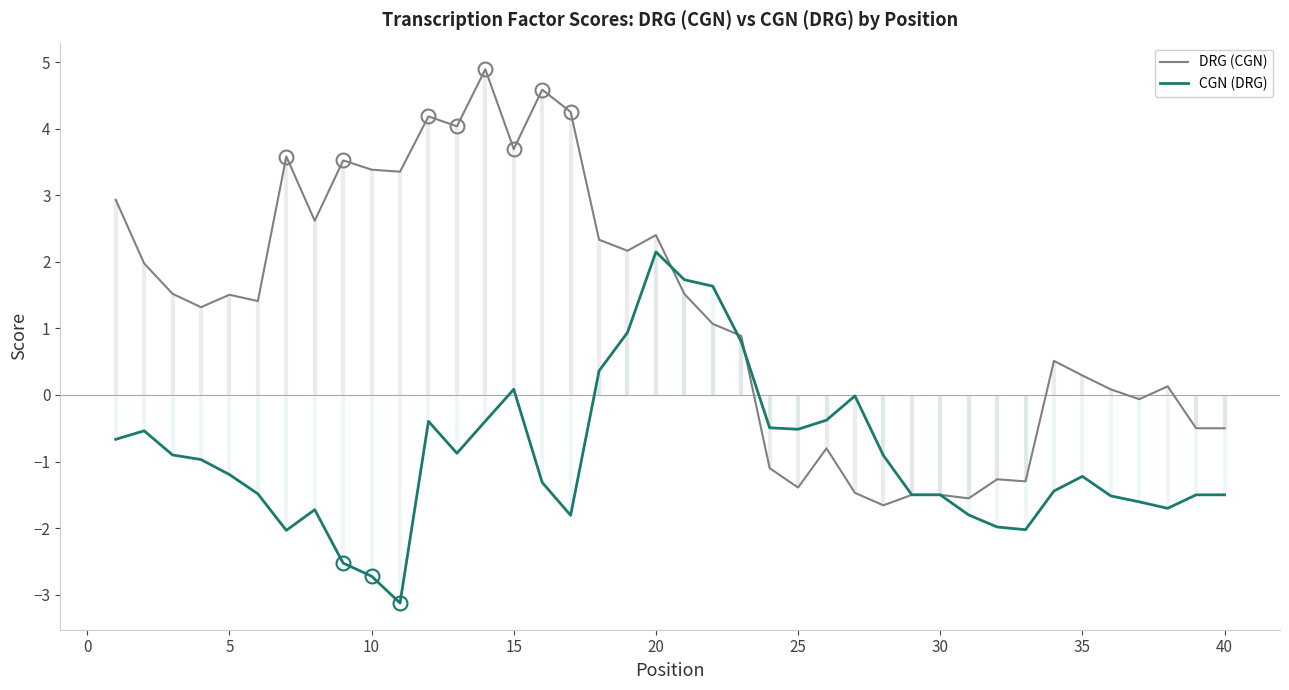

The DRG (CGN) series shows -2.0 at 30. True or false?

False